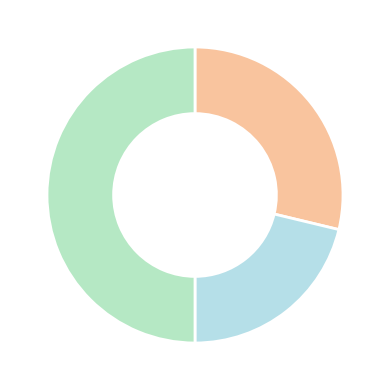

Count the number of slices in the pie.

3